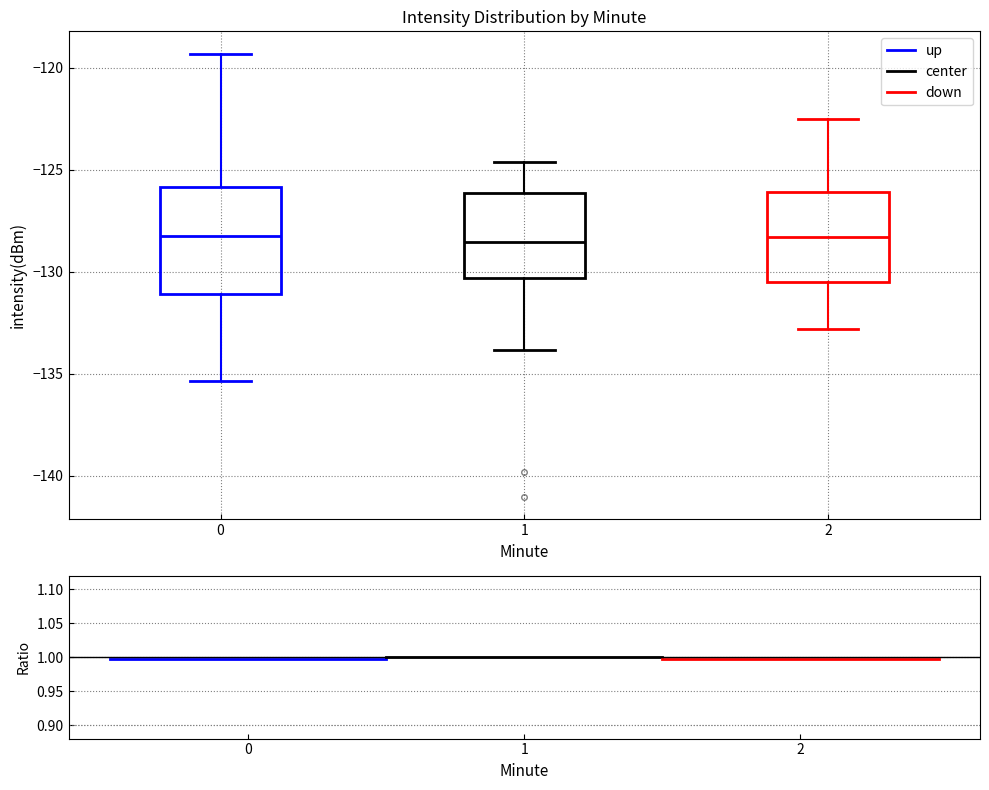

Reading left to right, transcribe this box plot: for each box, give where its median line is, the range the box spans, and where its two whiskers end, as read against the y-axis. The values are not printed on the chart, so give them approximately, as read against the axis.

0: median -128.0, box -131.0 to -126.0, whiskers -135.5 to -119.5
1: median -128.5, box -130.5 to -126.0, whiskers -134.0 to -124.5
2: median -128.5, box -130.5 to -126.0, whiskers -133.0 to -122.5